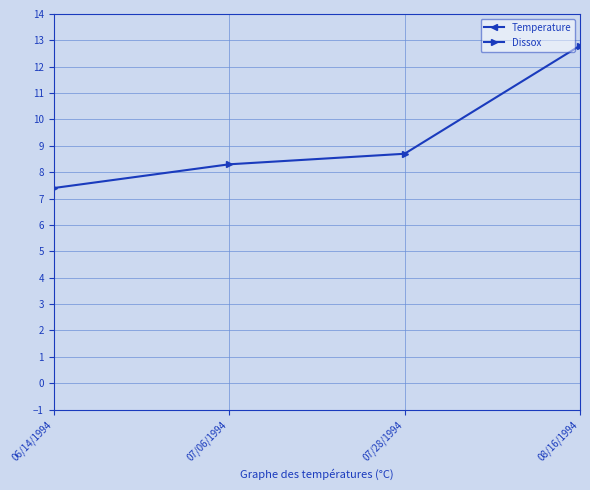

Does the chart have visible grid lines?

Yes